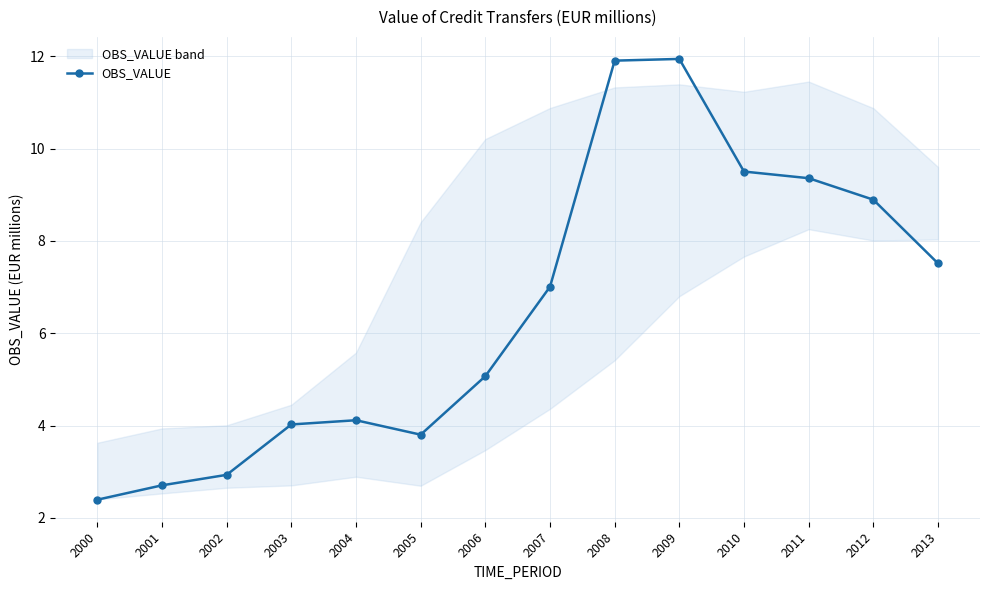

Count the number of data series in this chart.

1